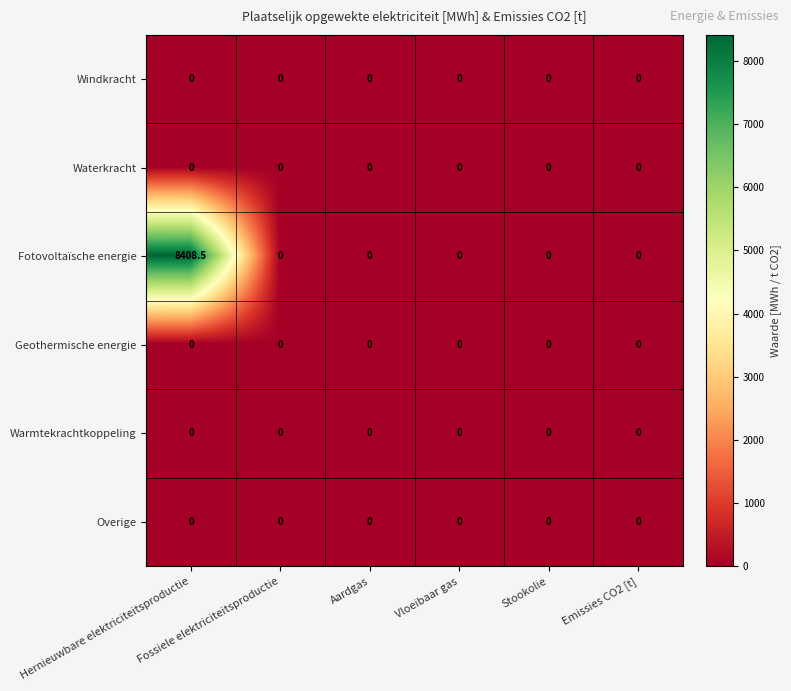

Which series has the largest total across all categories?

Fotovoltaïsche energie